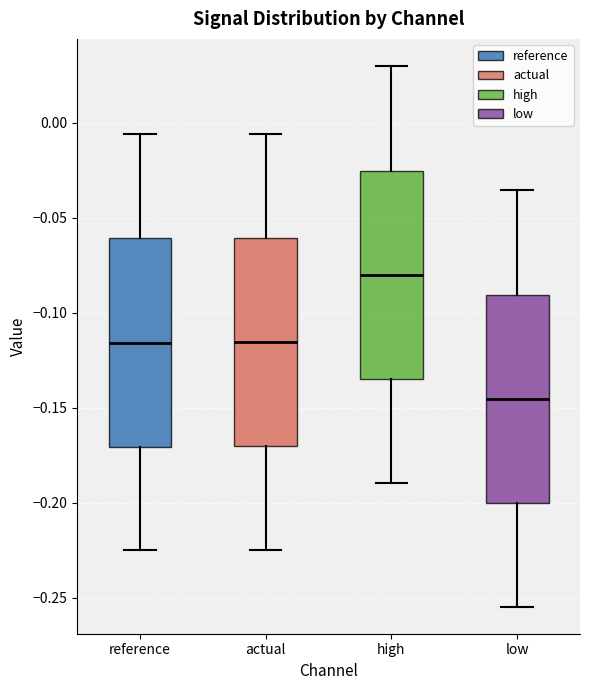

Where is the lower edge of the box for low on the y-axis? The values are not printed on the chart, so give them approximately, as read against the axis.

-0.200